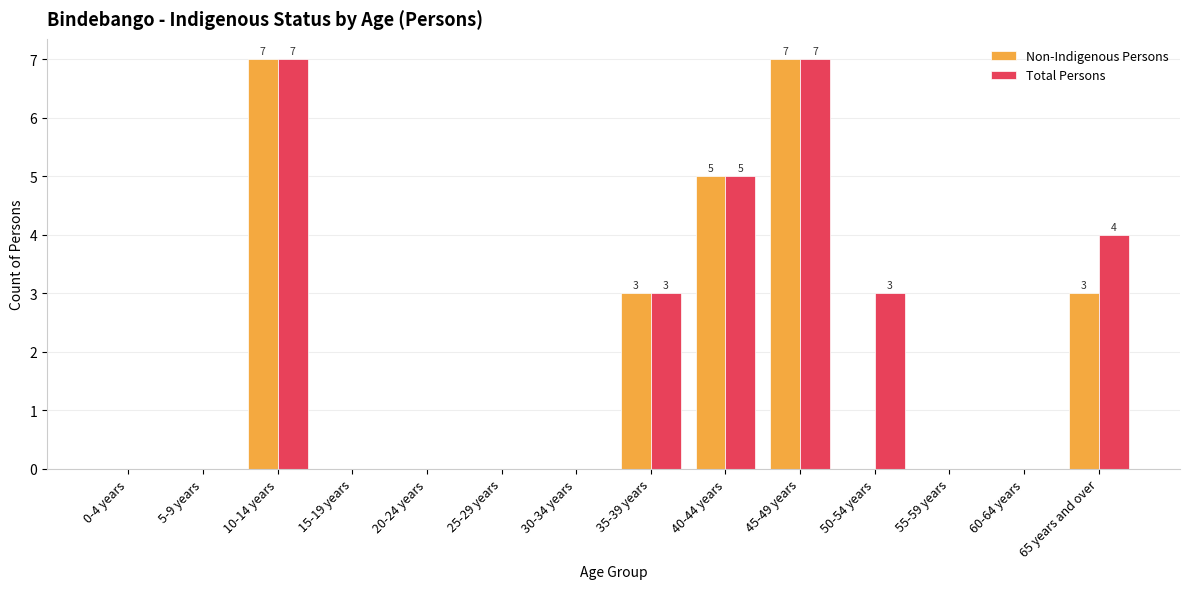

Is it true that Non-Indigenous Persons equals 7 at 45-49 years?

True